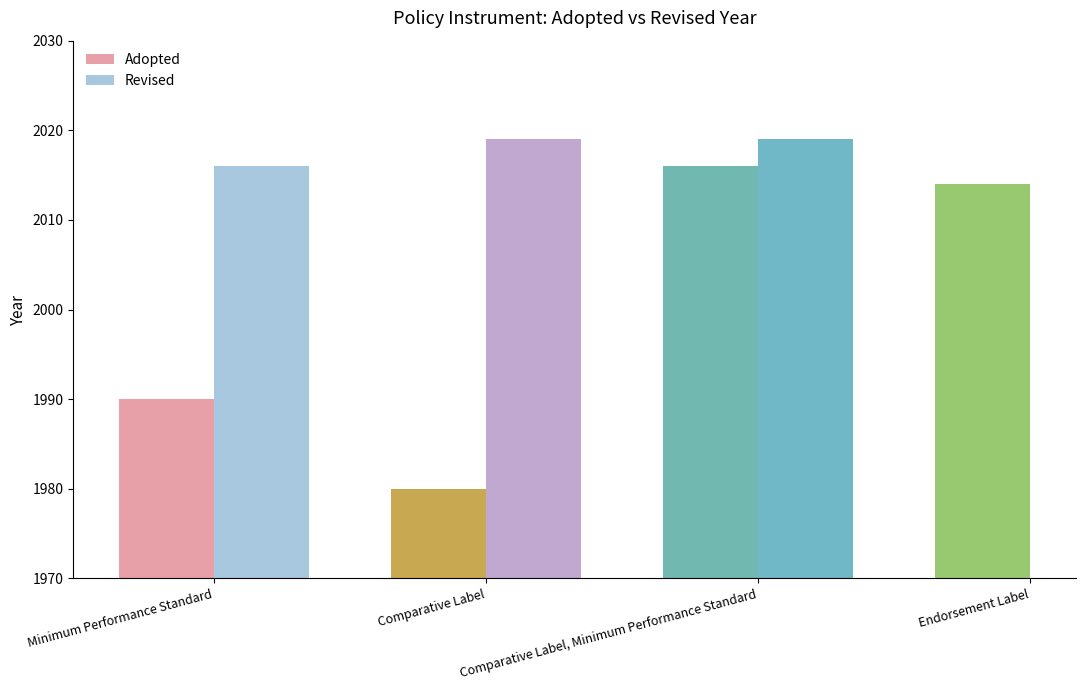

Rank the categories by Adopted value from highest to lowest.

Comparative Label, Minimum Performance Standard, Endorsement Label, Minimum Performance Standard, Comparative Label